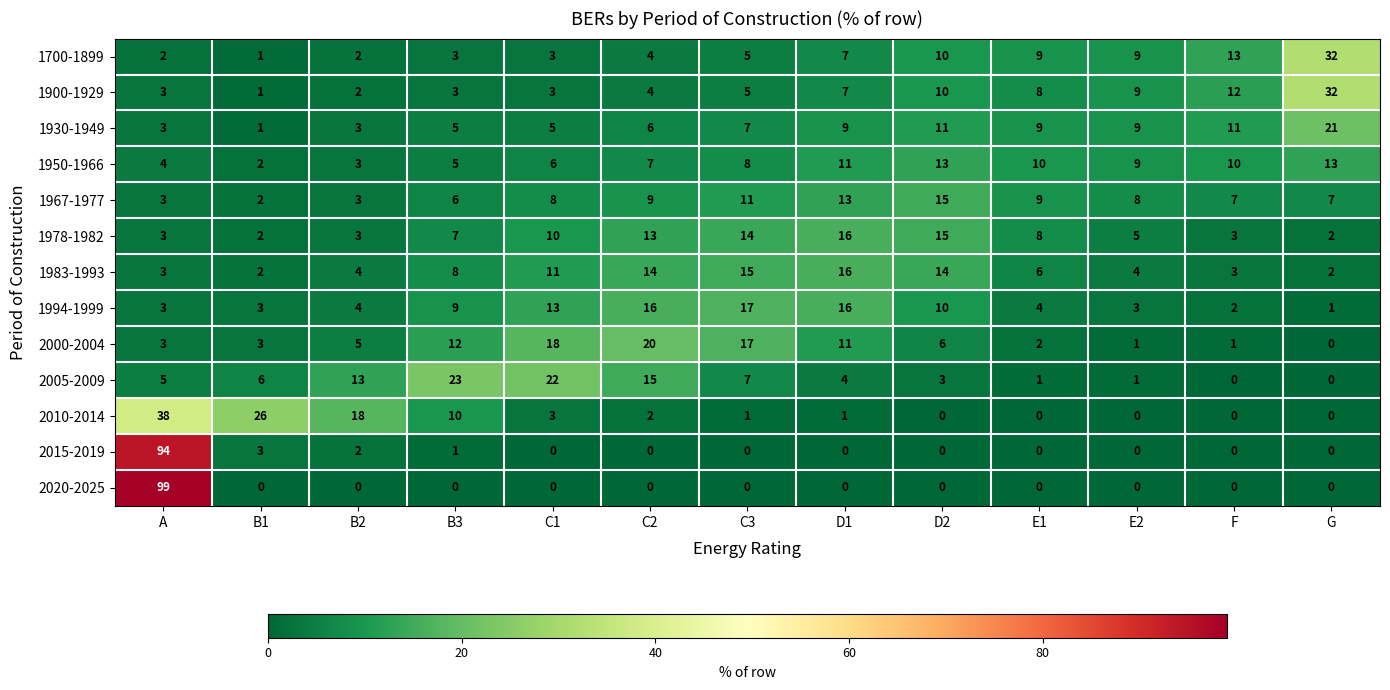

What is the difference between the maximum and minimum values in the 2005-2009 series?

23